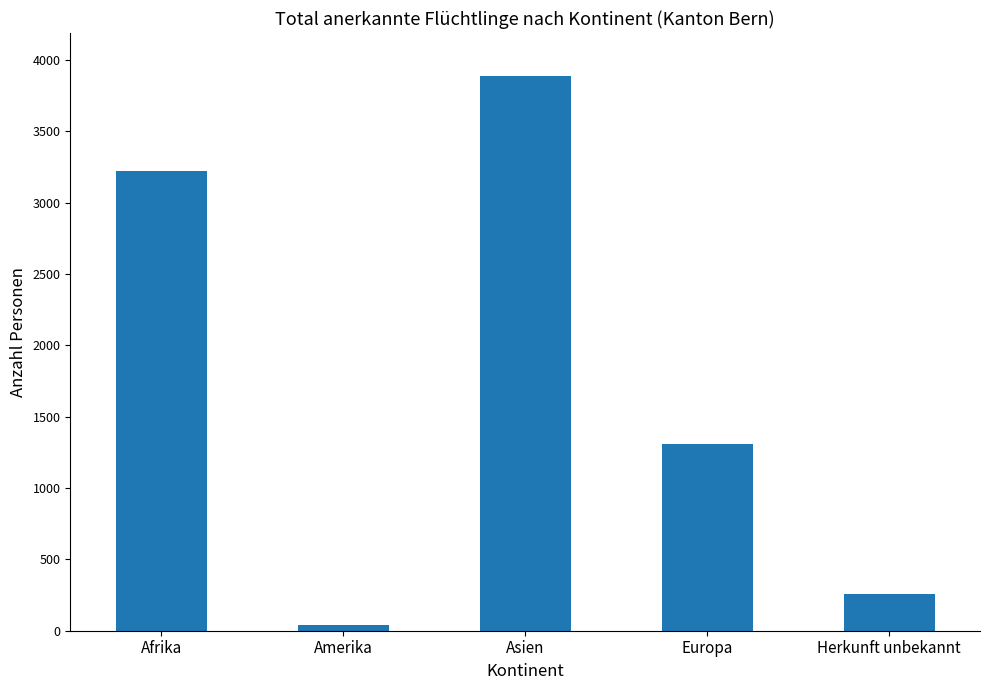

True or false: the data shows 39 at Amerika.

True